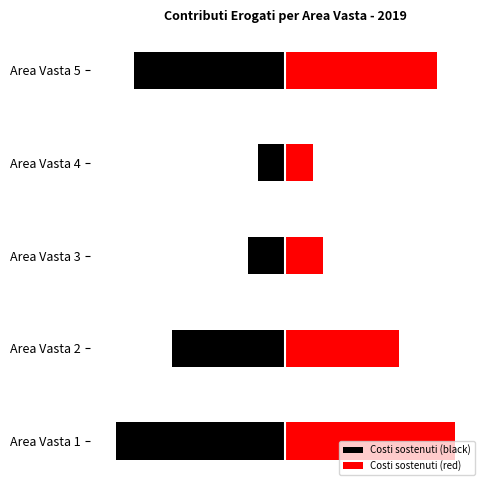

Rank the series by their maximum value, from lowest to highest.

Costi sostenuti (black), Costi sostenuti (red)